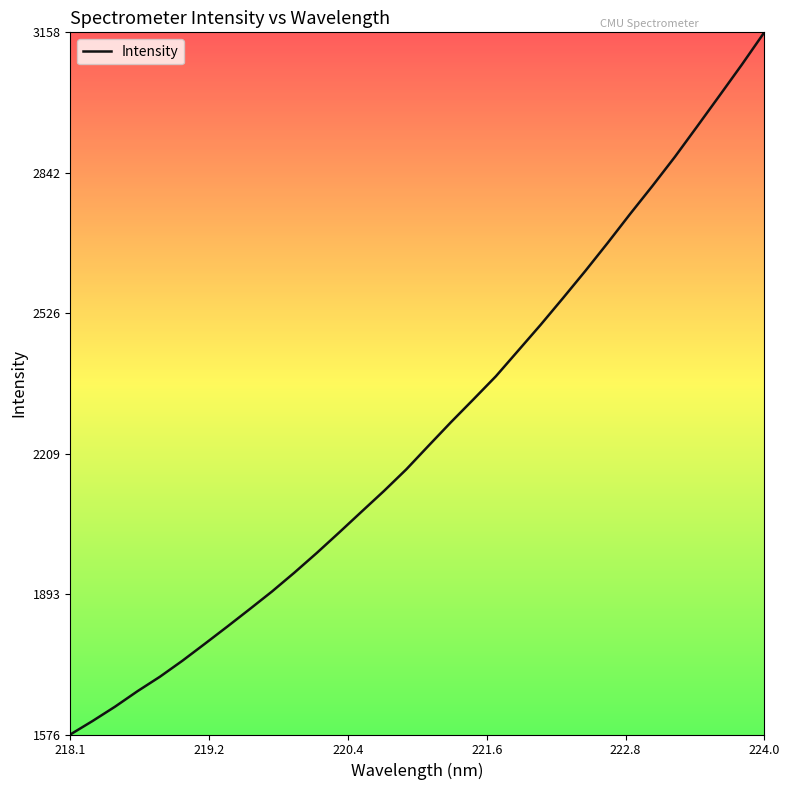

What is the difference between the maximum and minimum values?

1582.1